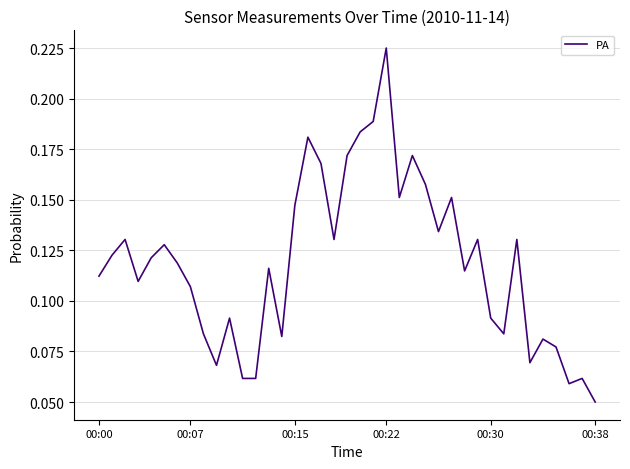

What is the sum of all values?

4.6